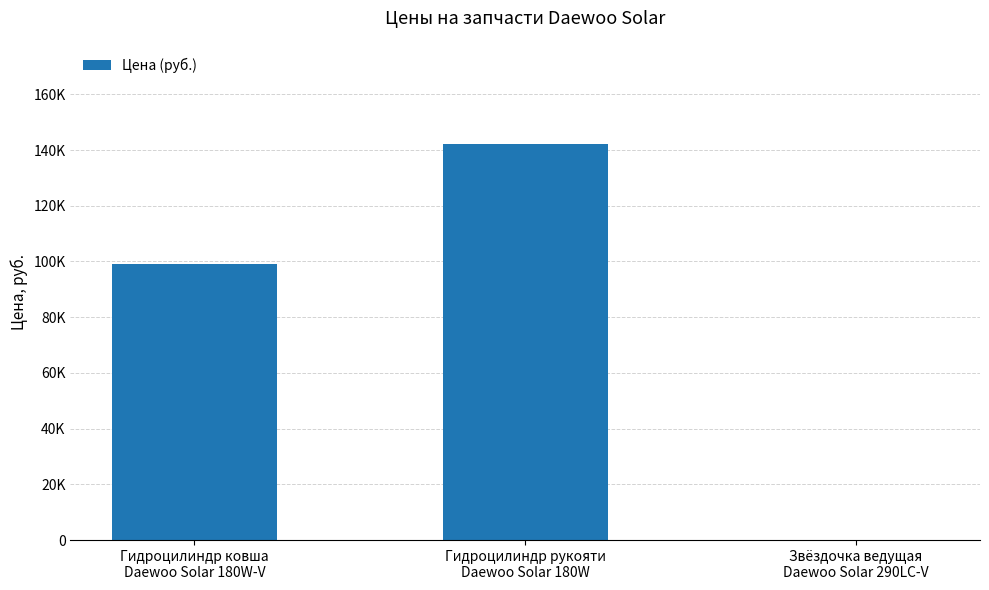

At which category does the chart reach its peak across all series?

Гидроцилиндр рукояти
Daewoo Solar 180W